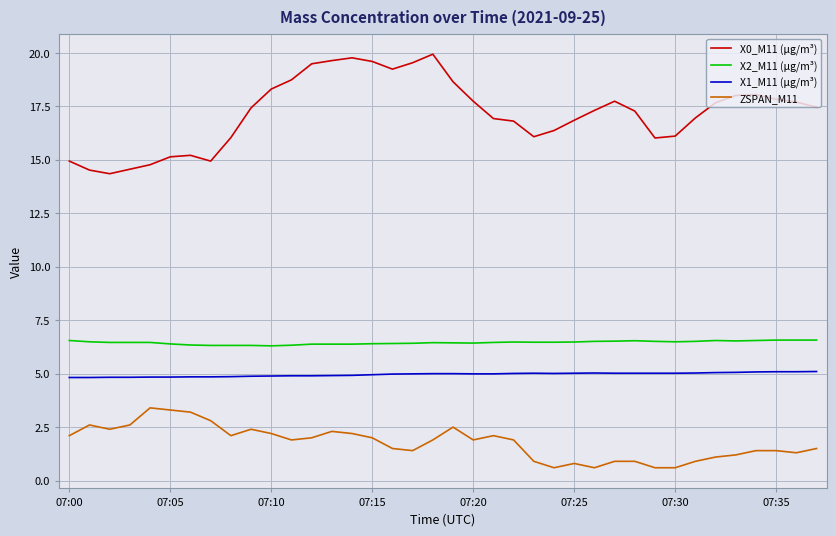

Rank the series by their maximum value, from highest to lowest.

X0_M11 (μg/m³), X2_M11 (μg/m³), X1_M11 (μg/m³), ZSPAN_M11